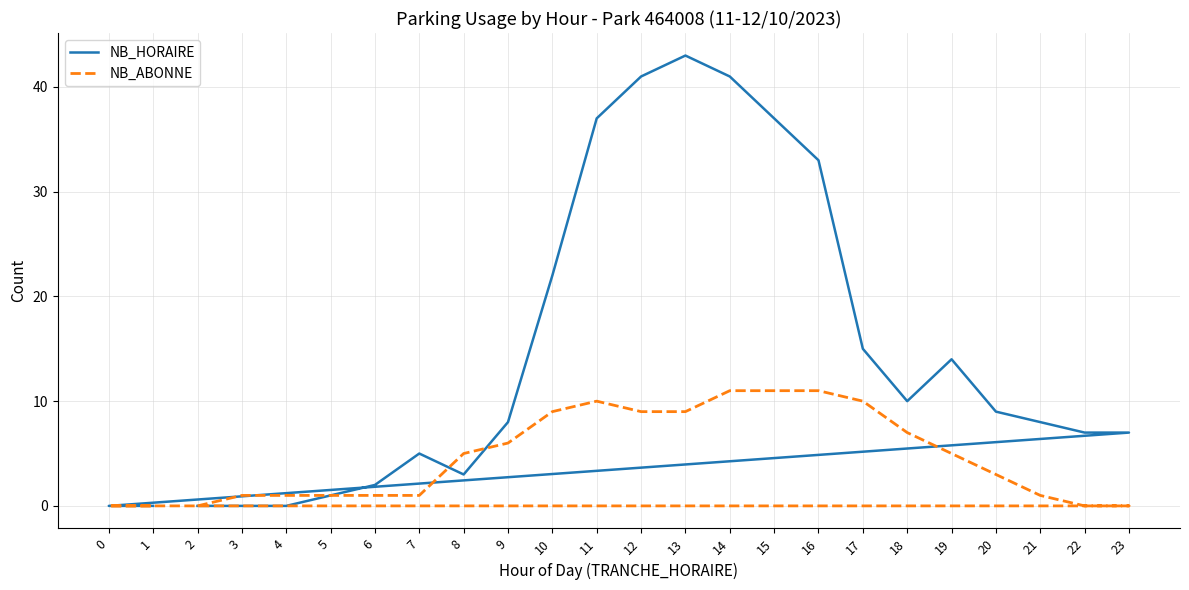

What is the highest value of the NB_ABONNE series?

11